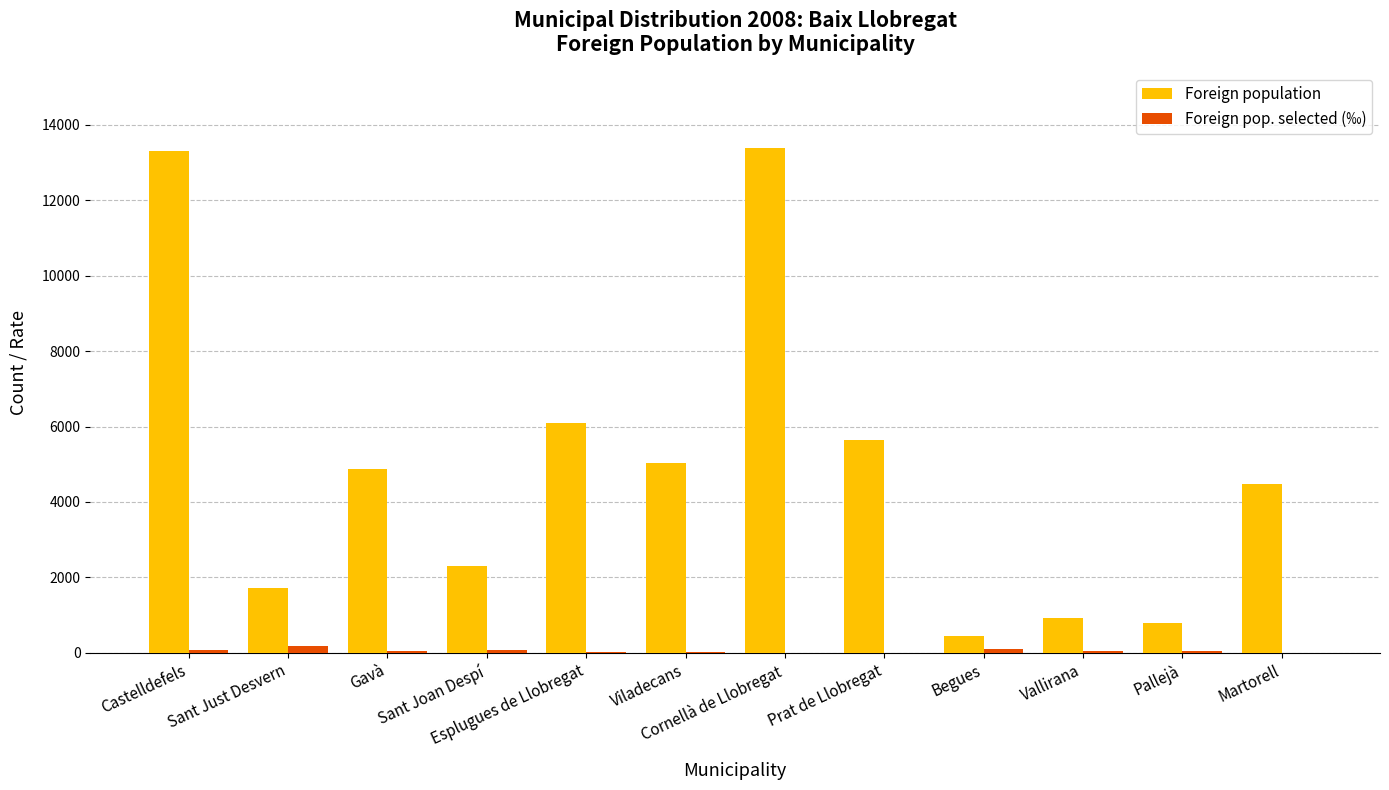

What is the sum of all Foreign population values?

58970